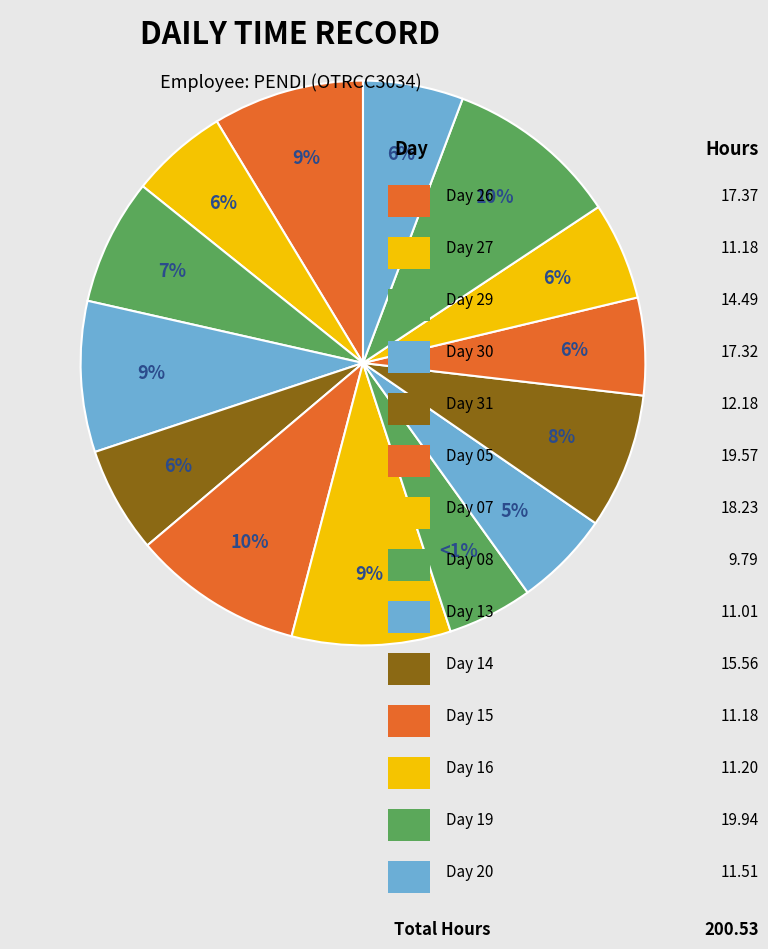

How many slices are in this pie chart?

14